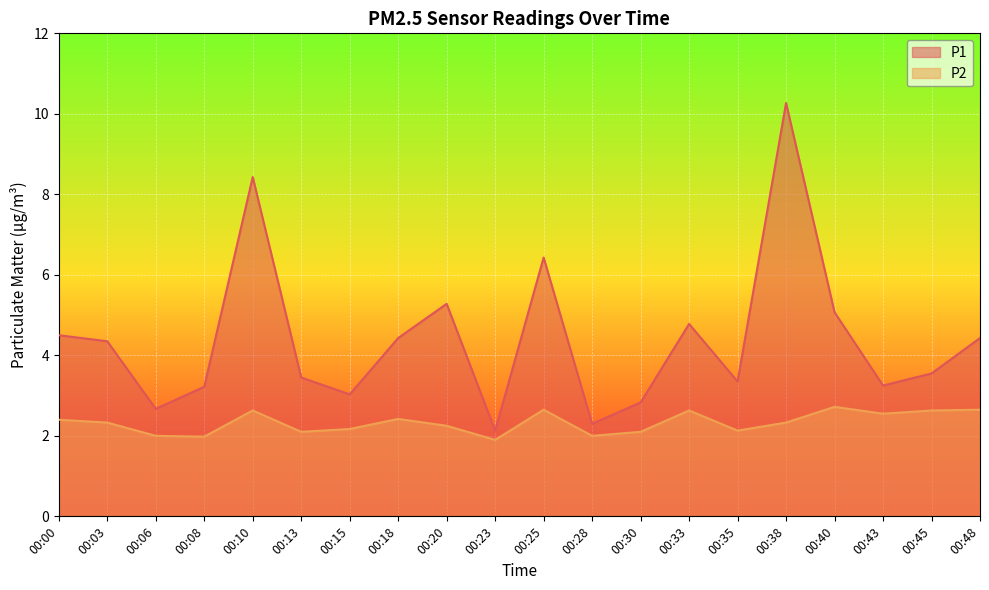

Which series has the widest spread of values?

P1